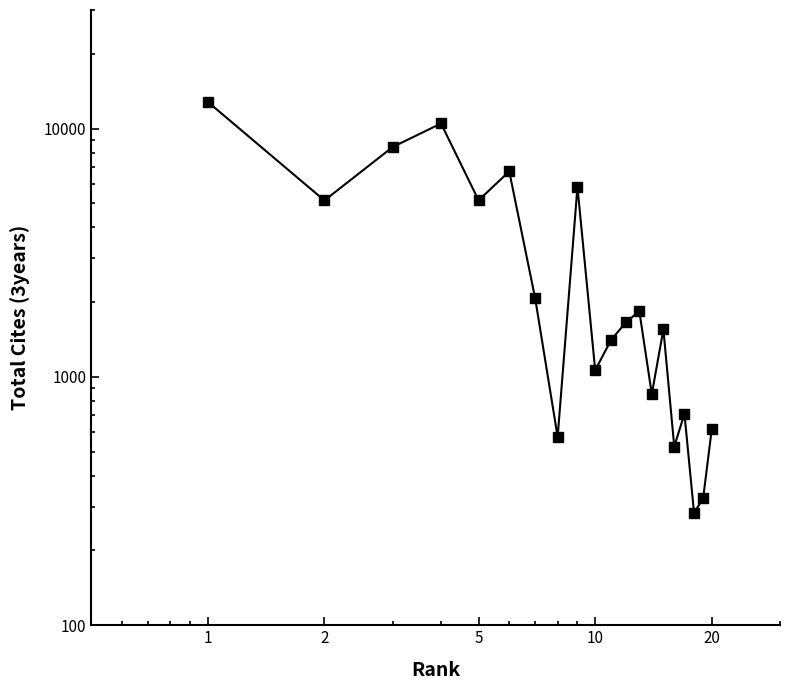

Is it true that the value at 5 is 3056?

False